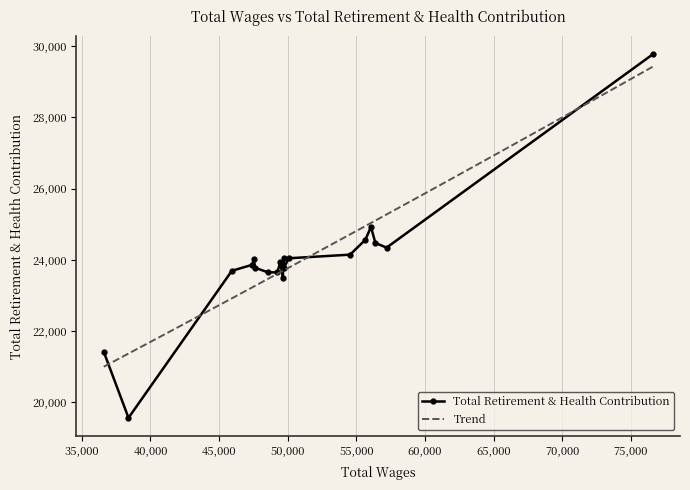

Rank the categories by value from highest to lowest.

0, 3, 4, 2, 1, 5, 6, 8, 14, 10, 15, 7, 13, 16, 11, 12, 9, 18, 17